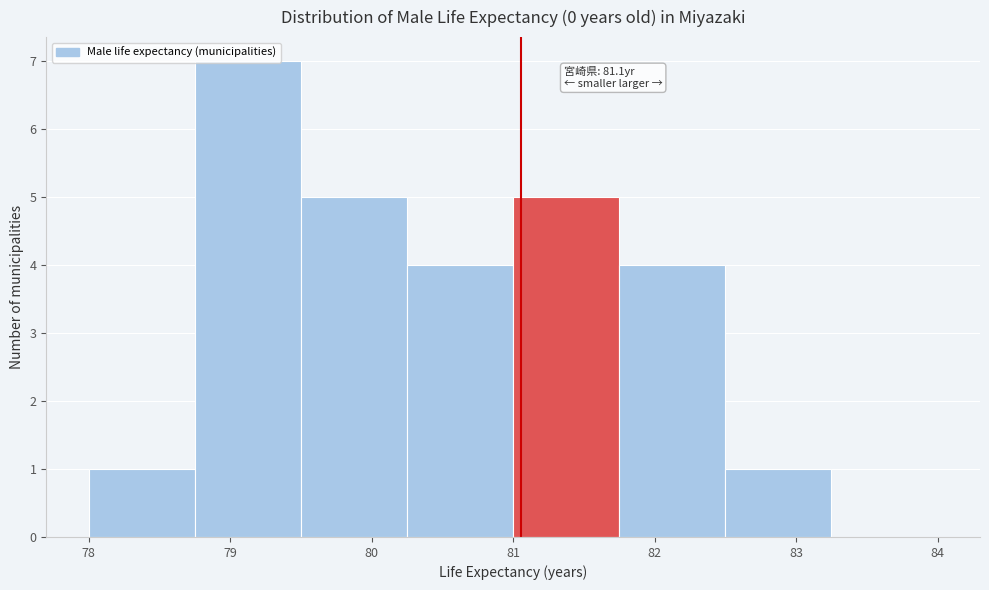

Over which range of the x-axis is the bar tallest?

78.75 to 79.50